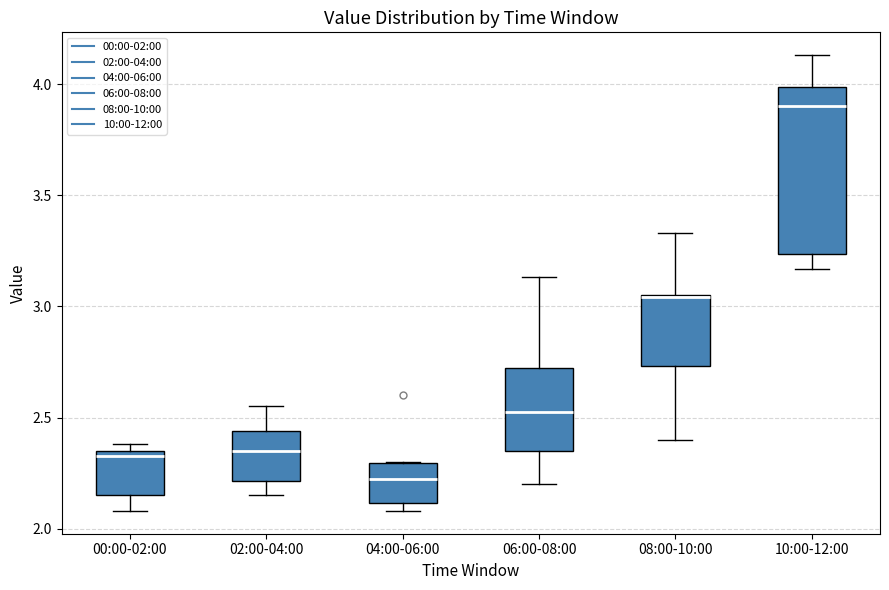

Reading left to right, read every box against the y-axis: the position of its median line, the range the box covers, and the ends of its whiskers. The values are not printed on the chart, so give them approximately, as read against the axis.

00:00-02:00: median 2.35 (just below the box's upper edge), box 2.15 to 2.35, whiskers 2.10 to 2.40
02:00-04:00: median 2.35, box 2.20 to 2.45, whiskers 2.15 to 2.55
04:00-06:00: median 2.25, box 2.10 to 2.30, whiskers 2.10 (just below the box's lower edge) to 2.30
06:00-08:00: median 2.55, box 2.35 to 2.75, whiskers 2.20 to 3.15
08:00-10:00: median 3.05, box 2.75 to 3.05, whiskers 2.40 to 3.35
10:00-12:00: median 3.90, box 3.25 to 4.00, whiskers 3.15 to 4.15